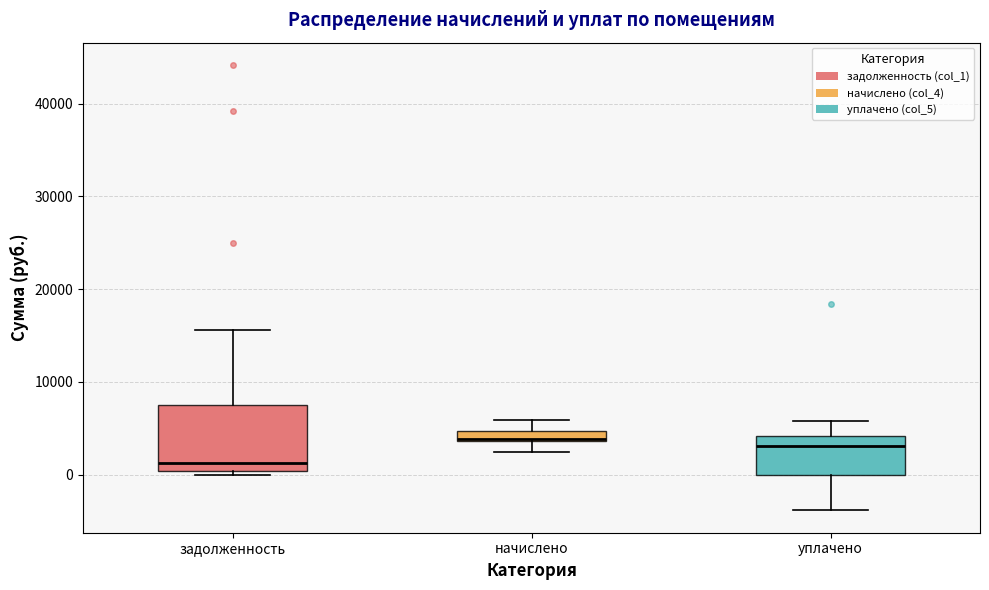

Which box is the tallest, from its lower edge to its upper edge?

задолженность